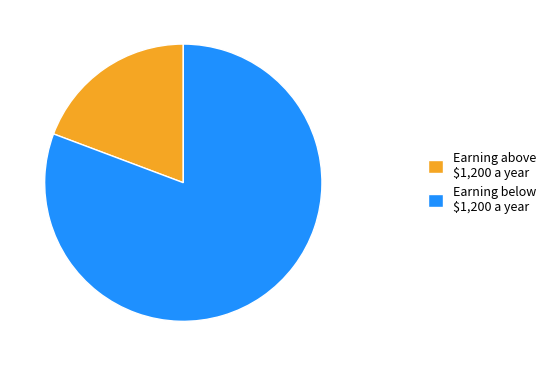

What is the largest slice in the pie chart?

Earning below $1,200 a year